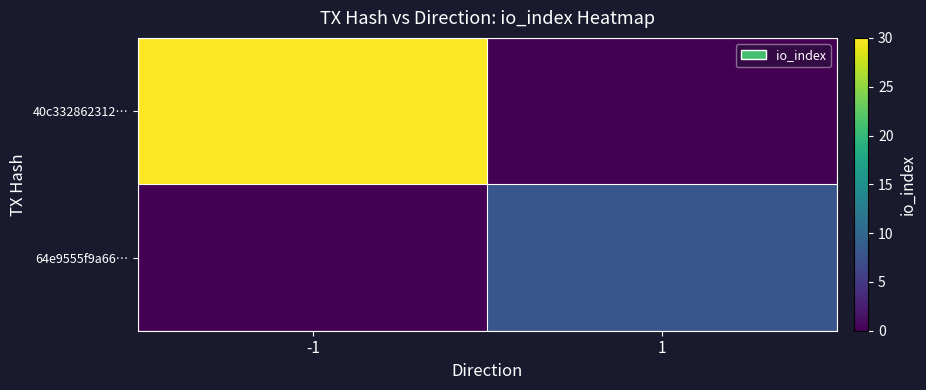

Reading left to right, extract all data points from this chart.

40c332862312…: -1=30	1=0
64e9555f9a66…: -1=0	1=8